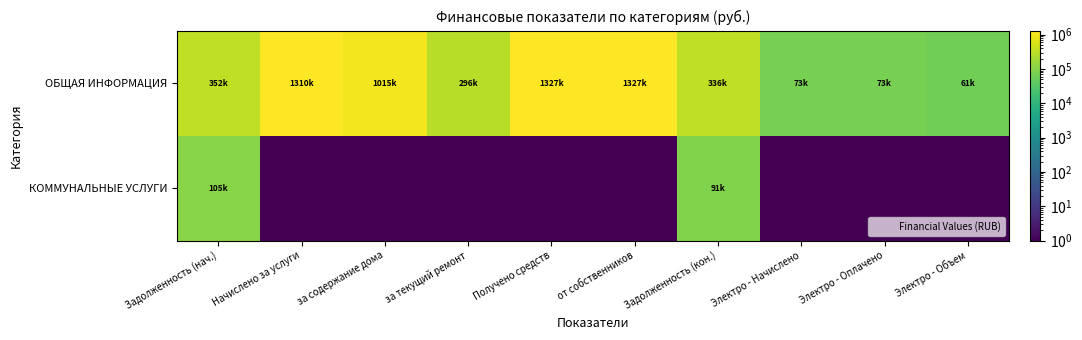

At which category does the chart reach its peak across all series?

Получено средств